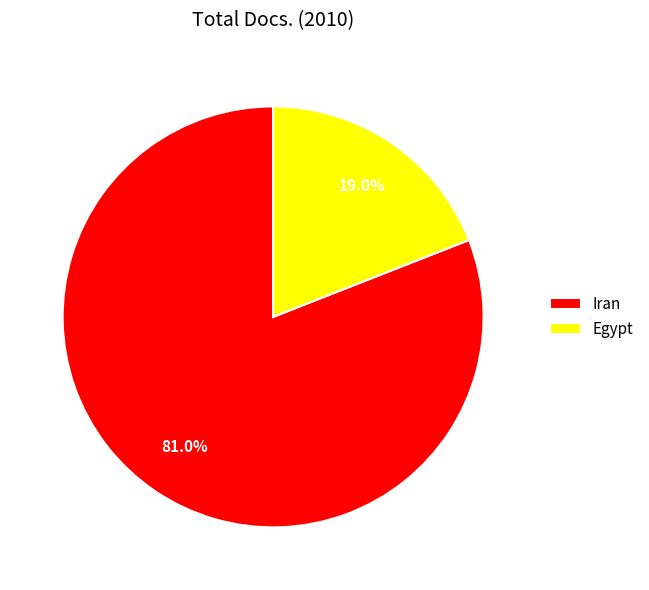

To the nearest percent, what is the average slice percentage?

50%